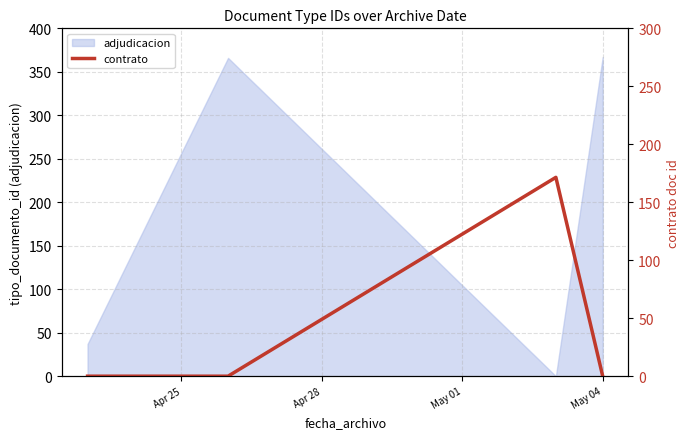

In adjudicacion, how many points are lower than both neighbors (excluding endpoints)?

1